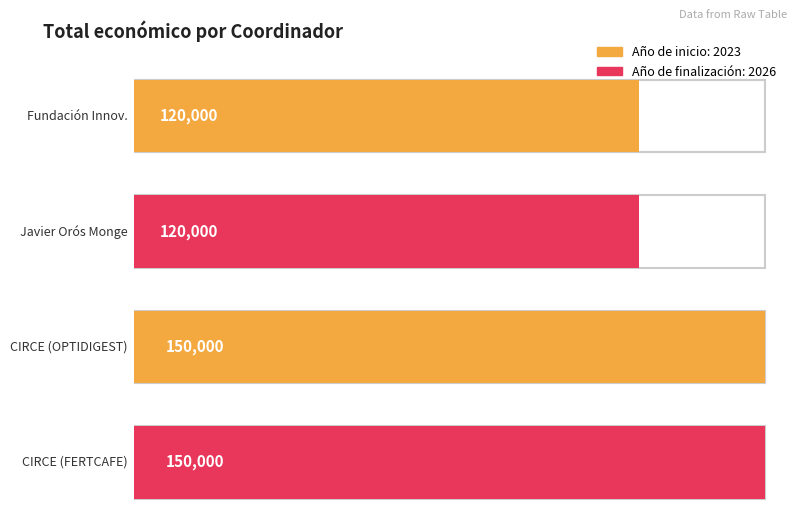

What is the value of the 2nd bar from the left?

120000